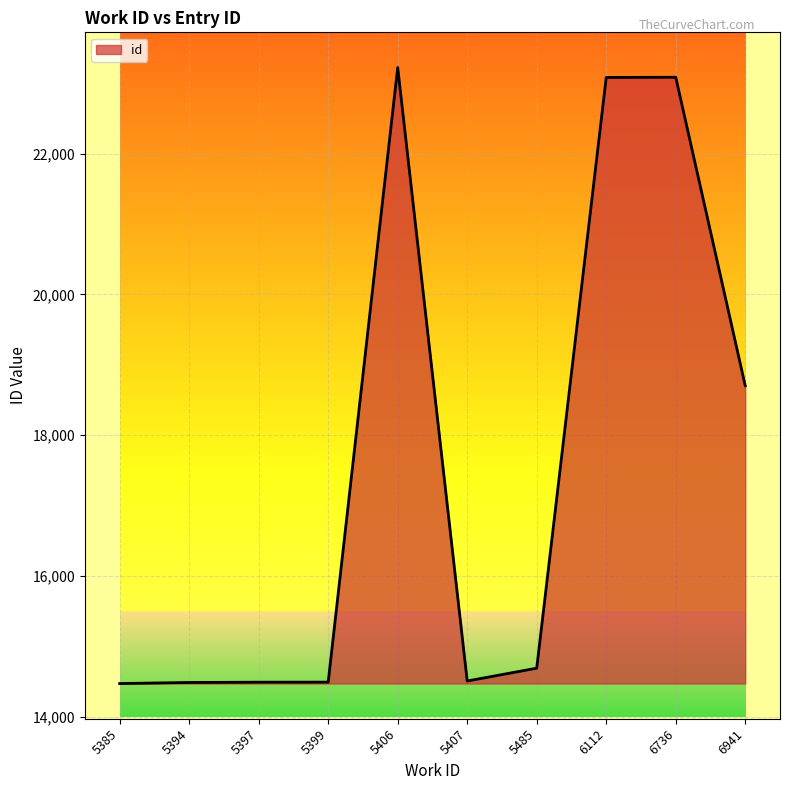

What is the maximum value shown in the chart?

23222